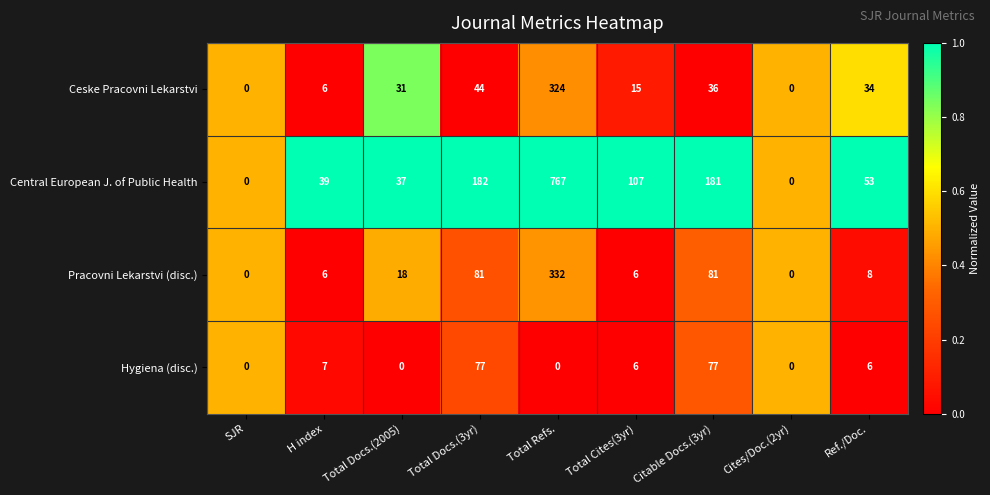

How many data points does each series have?

9